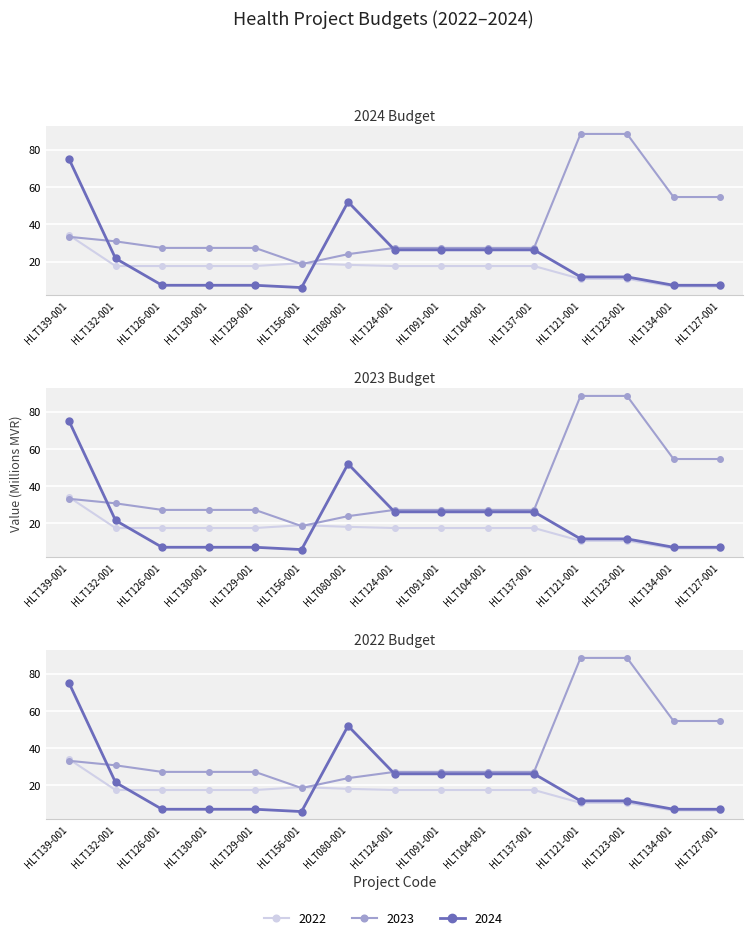

Which has a higher value, HLT139-001 or HLT121-001?

HLT139-001